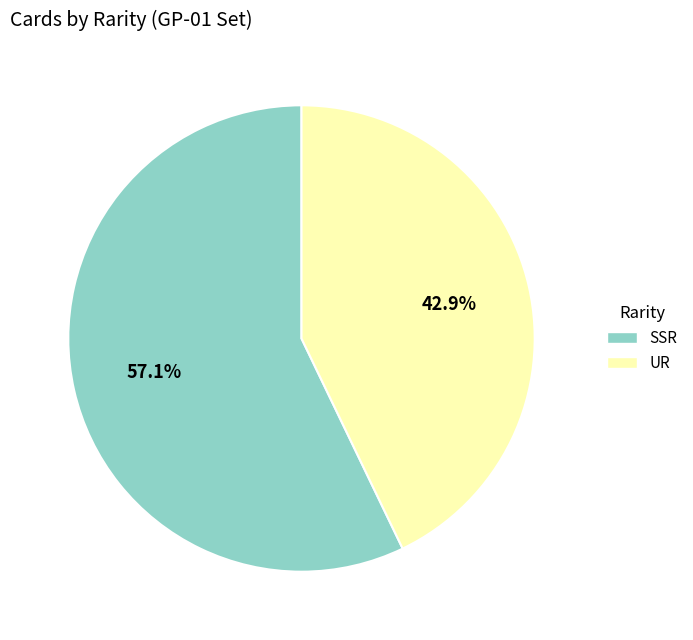

What percentage is the SSR slice, to the nearest percent?

57%